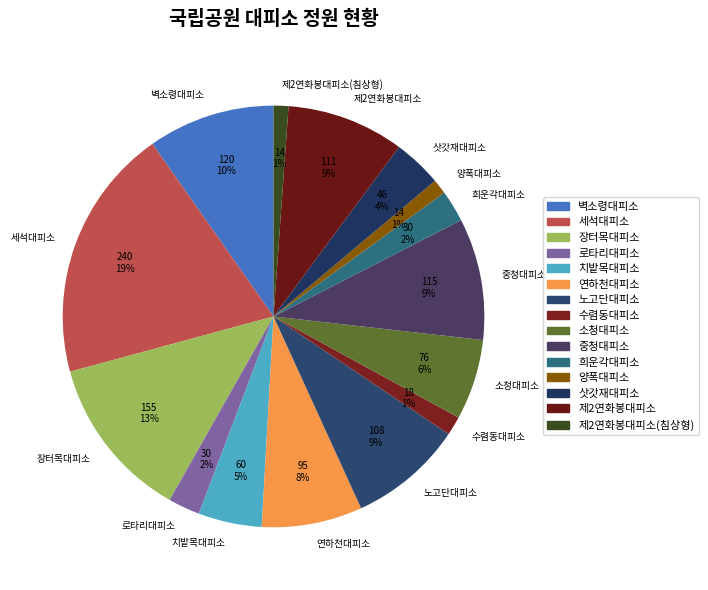

Which has a higher value, 치밭목대피소 or 장터목대피소?

장터목대피소